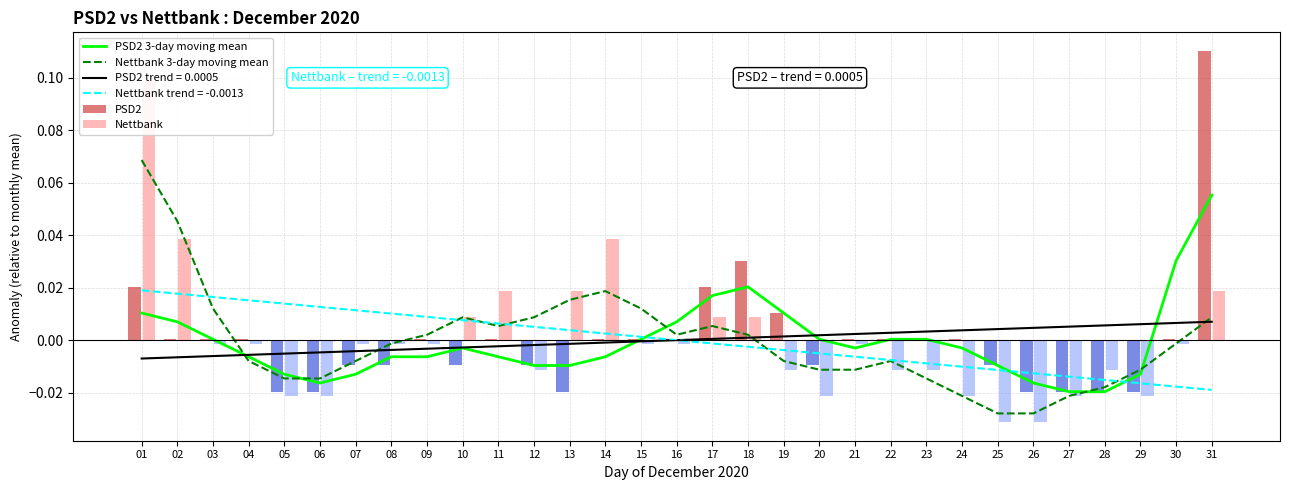

At which label does PSD2 3-day moving mean first exceed 0?

01